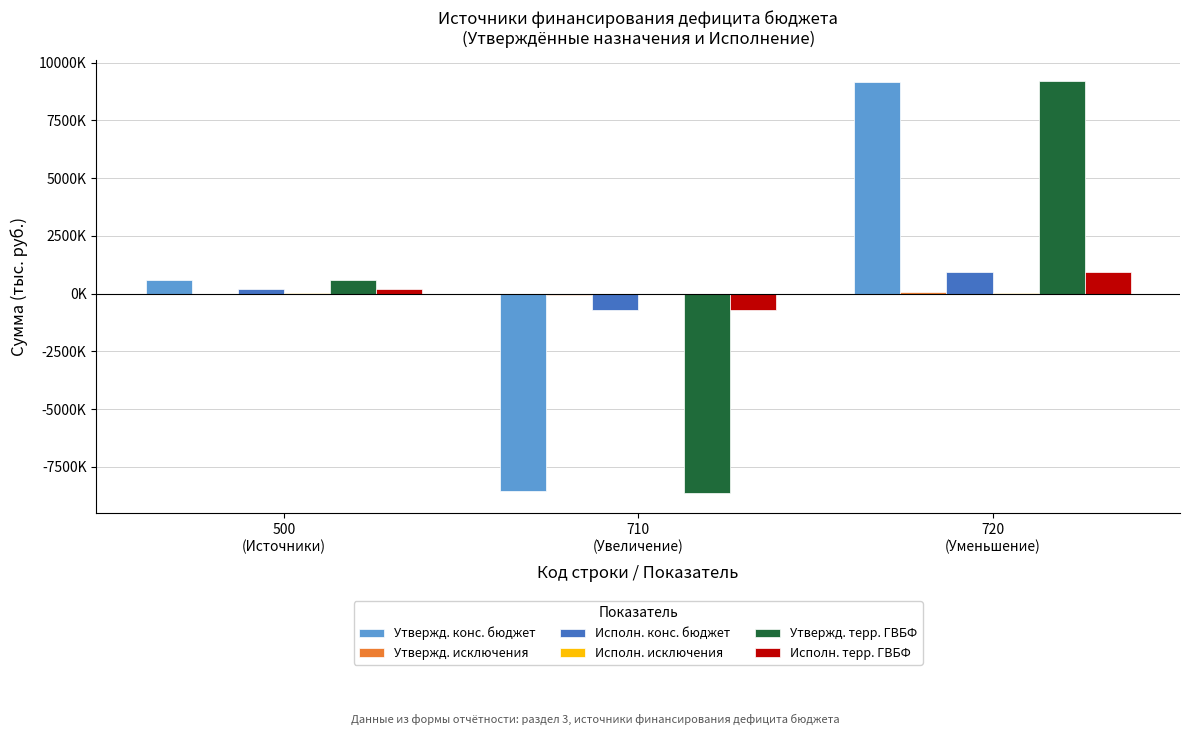

Which category has the highest value in the Исполн. конс. бюджет series?

720
(Уменьшение)